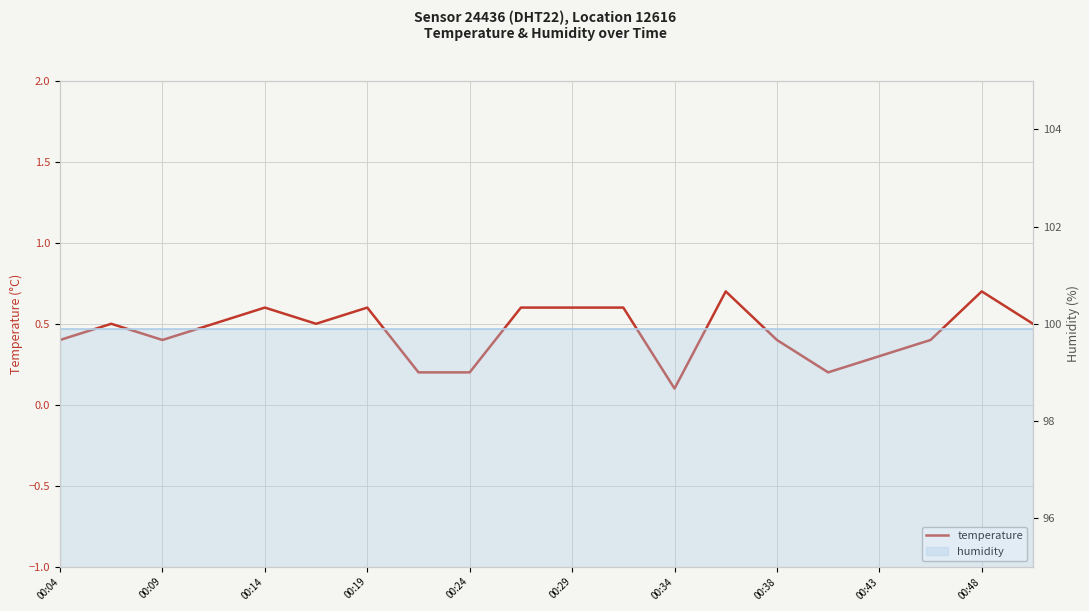

What is the sum of the values at 13 and 00:14?

1.1